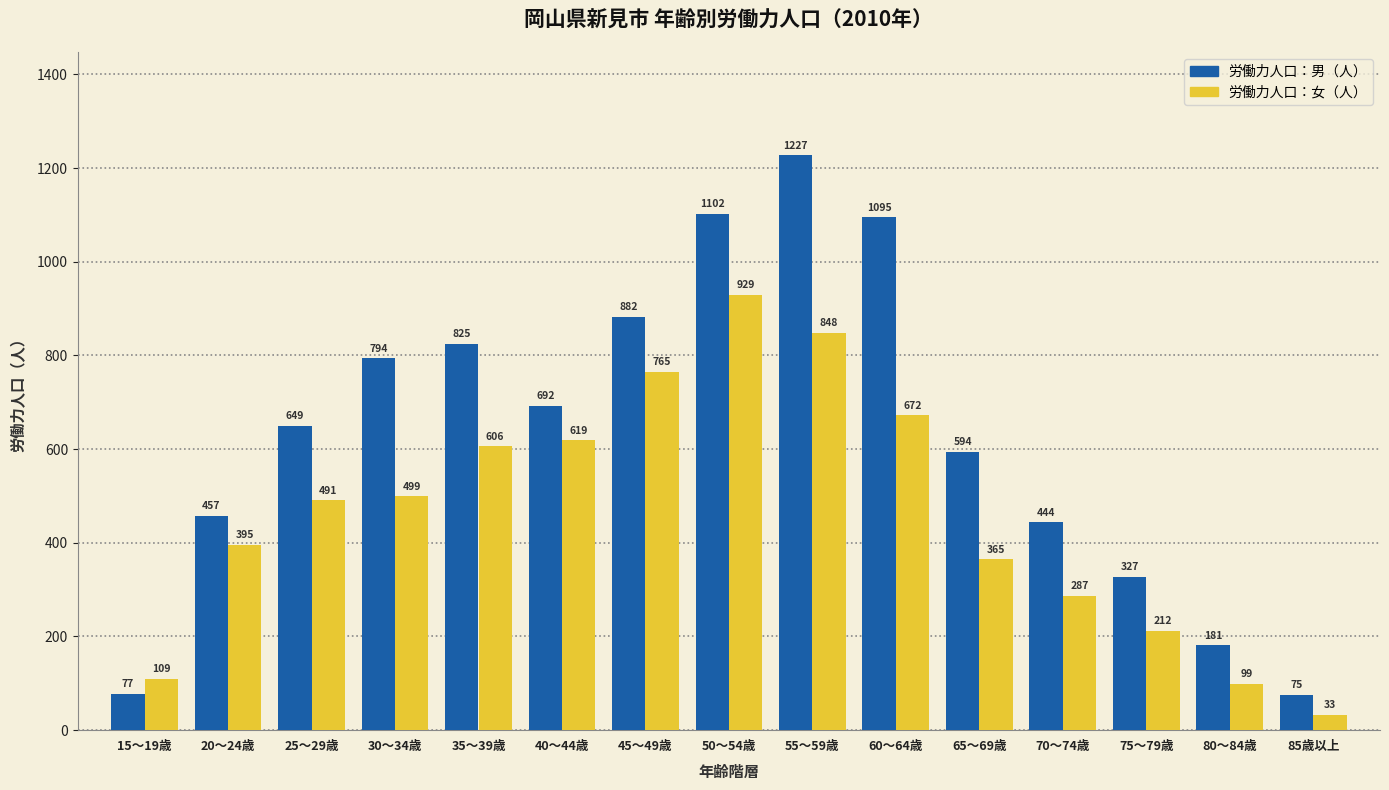

What is the difference between the maximum and minimum values in the 労働力人口：女（人） series?

896